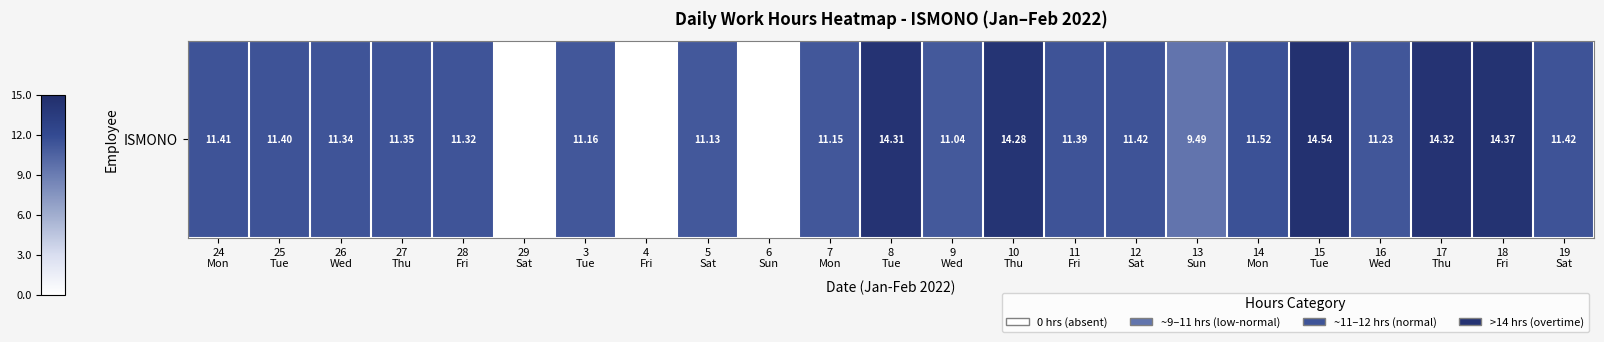

Rank the categories by value from lowest to highest.

29
Sat, 4
Fri, 6
Sun, 13
Sun, 9
Wed, 5
Sat, 7
Mon, 3
Tue, 16
Wed, 28
Fri, 26
Wed, 27
Thu, 11
Fri, 25
Tue, 24
Mon, 12
Sat, 19
Sat, 14
Mon, 10
Thu, 8
Tue, 17
Thu, 18
Fri, 15
Tue